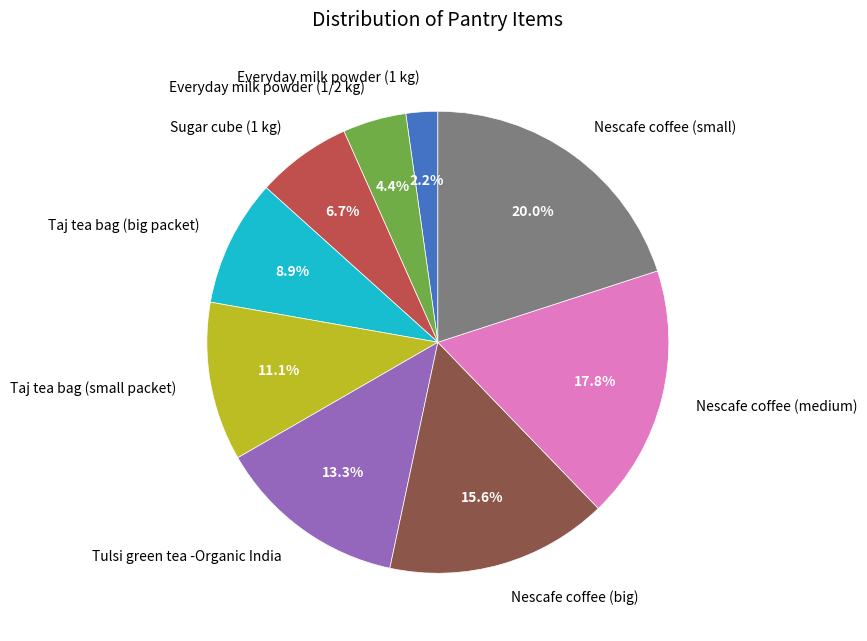

Between Nescafe coffee (medium) and Everyday milk powder (1 kg), which is larger?

Nescafe coffee (medium)